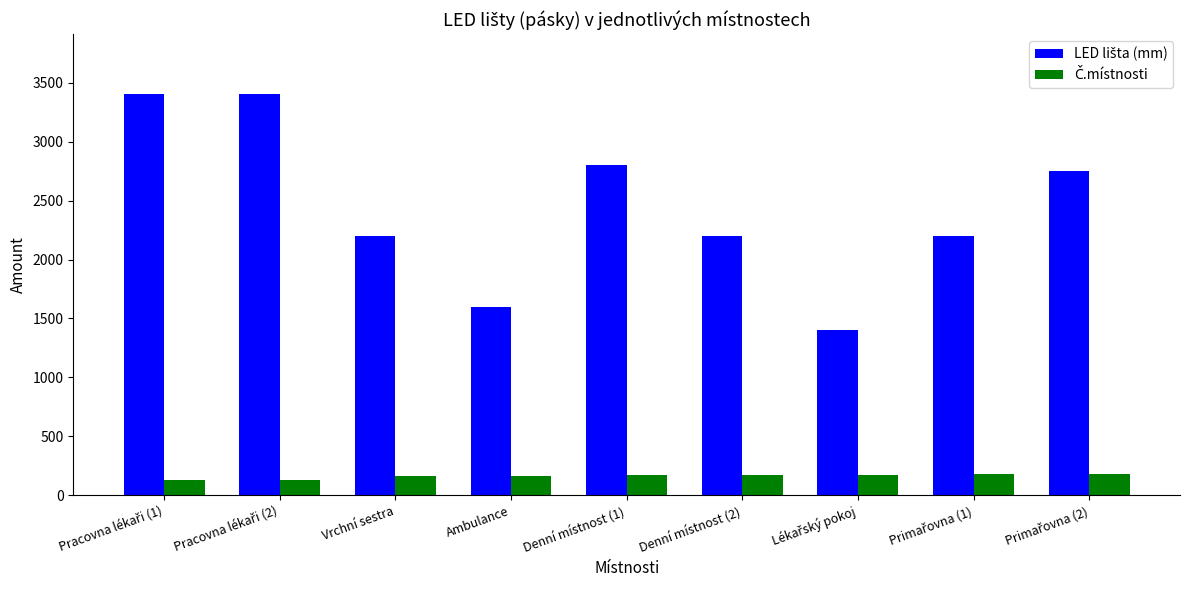

What is the label of the 6th bar from the left?

Denní místnost (2)